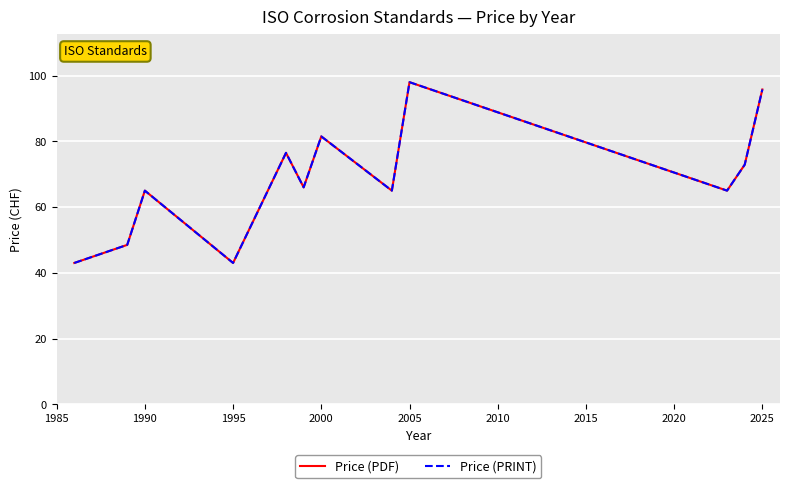

Does the chart have visible grid lines?

Yes